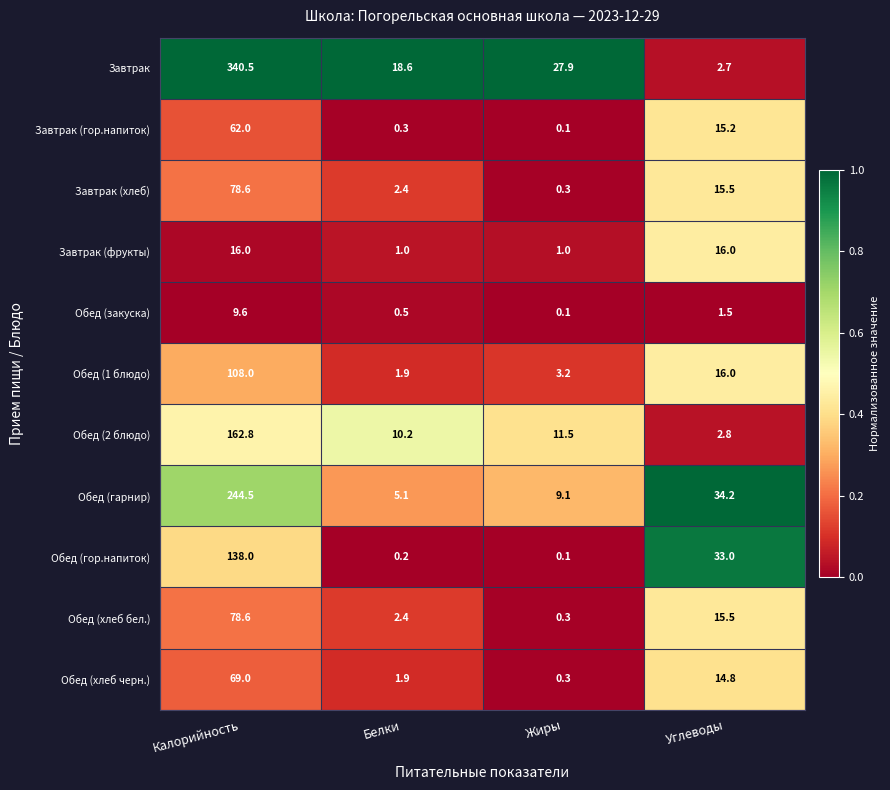

True or false: Завтрак (фрукты) has a value of 0.6 at Жиры.

False